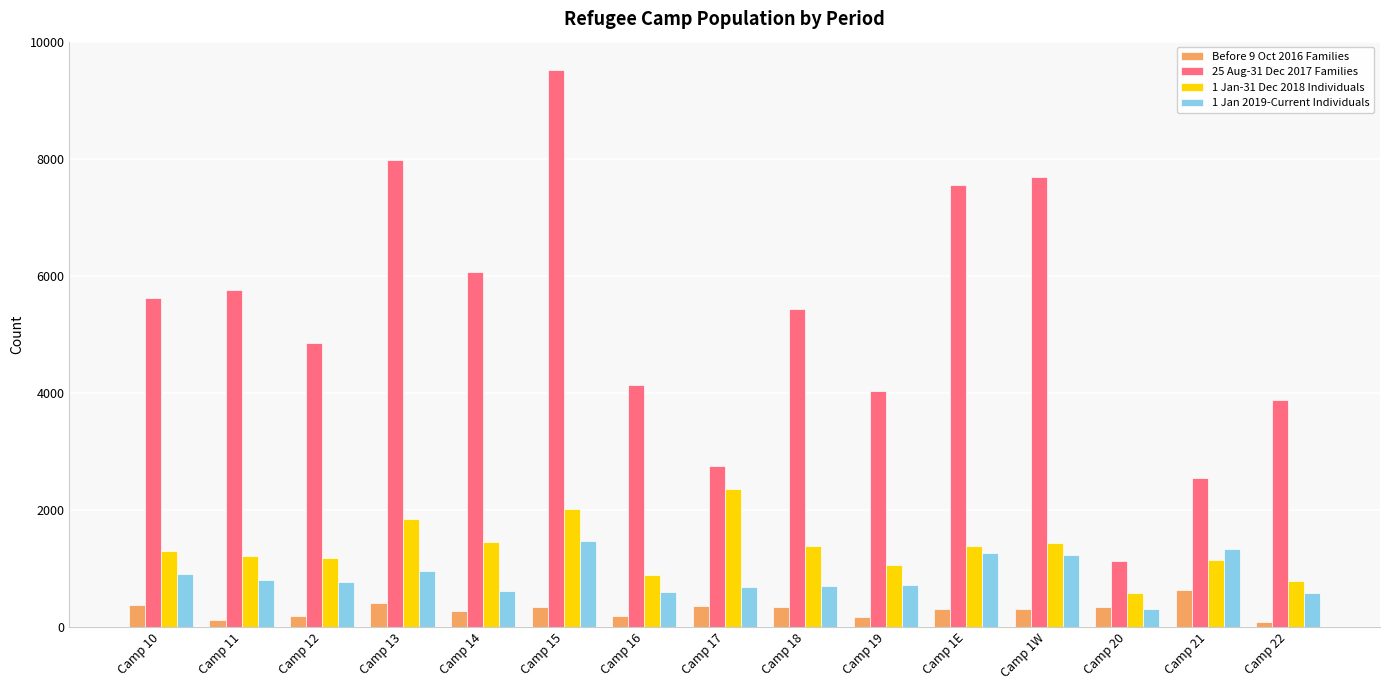

What is the difference between the second highest and minimum values in the Before 9 Oct 2016 Families series?

326